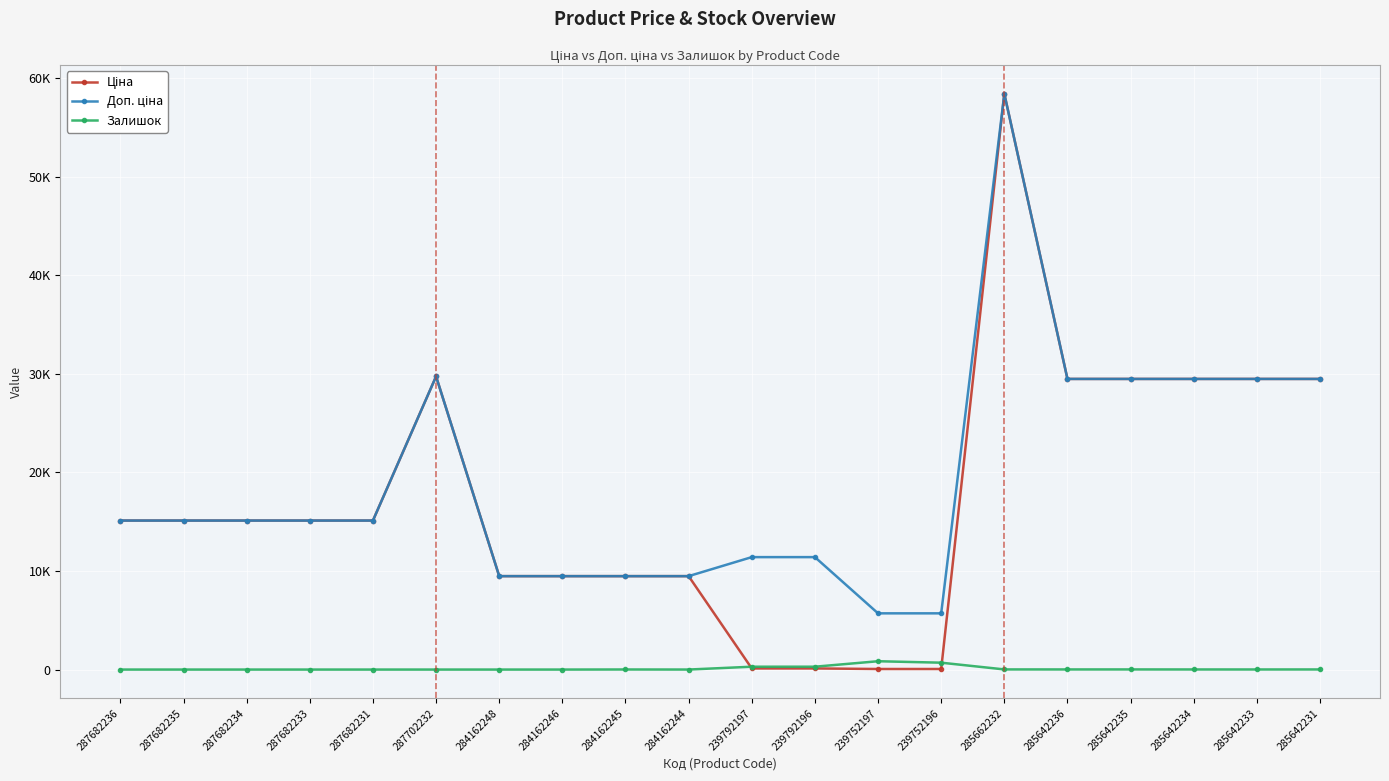

What position from the right is 287682236?

20